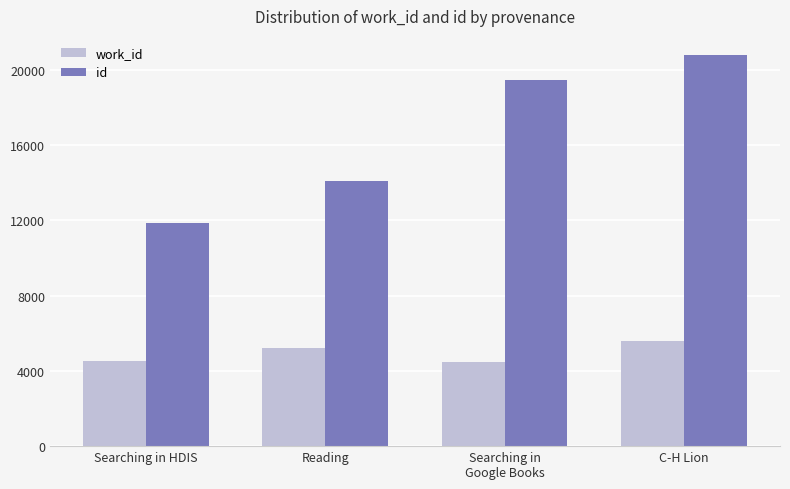

What is the minimum value shown in the chart?

4475